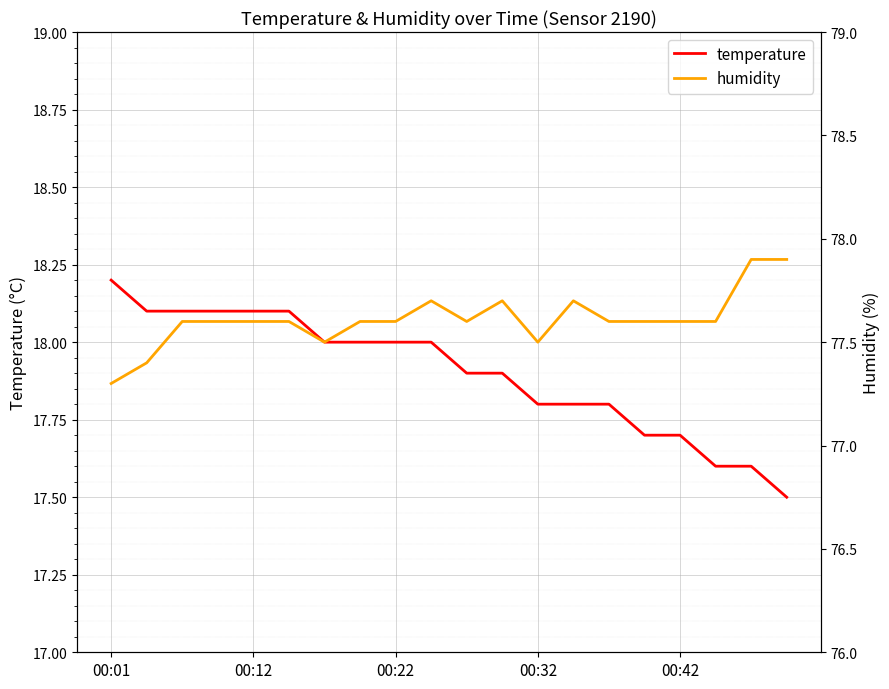

What is the difference between the highest and lowest values at 5?

59.5